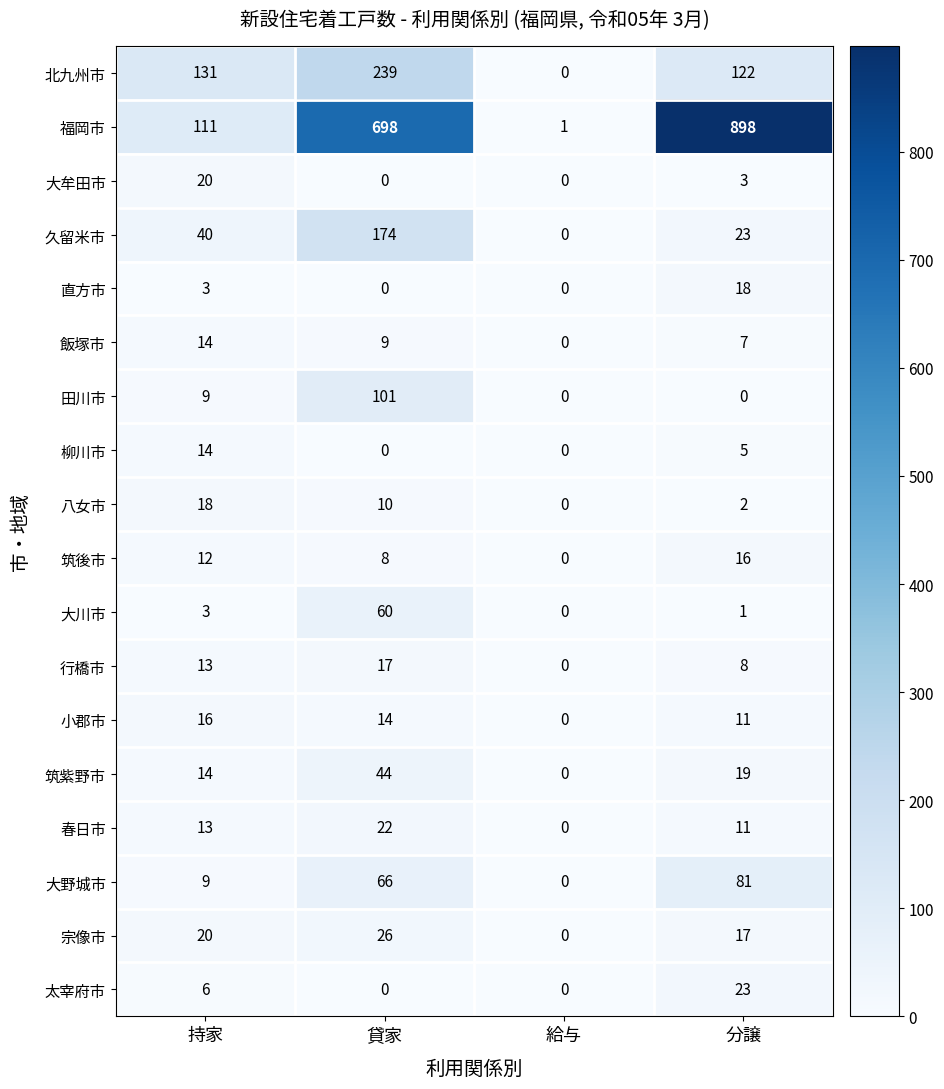

List the labels in order of 大野城市 value, largest first.

分譲, 貸家, 持家, 給与